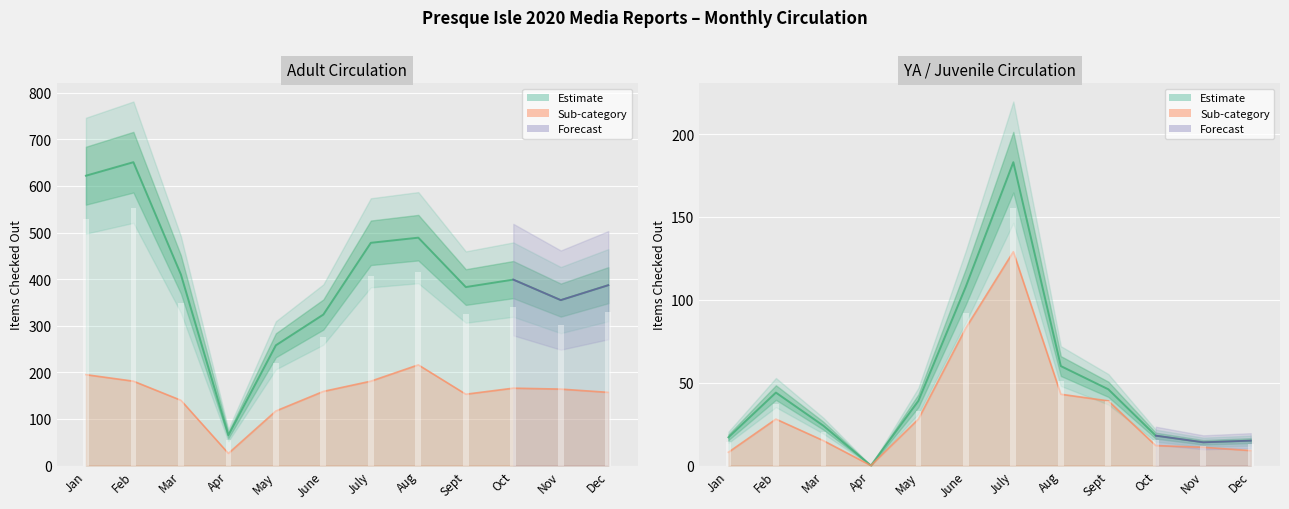

Reading left to right, list all the values displayed in this chart.

Adult: 622	651	410	65	258	324	478	489	383	399	355	387
YA / Juvenile: 17	44	24	0	39	108	183	60	46	18	14	15